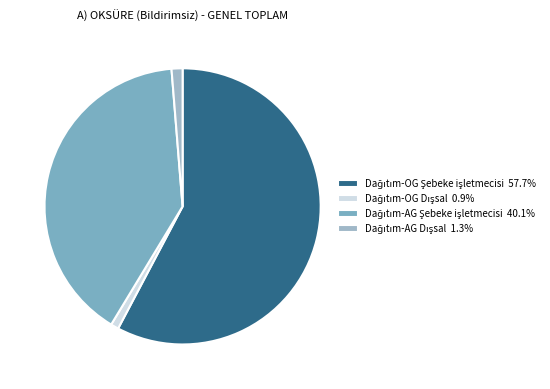

The Dağıtım-AG Dışsal slice represents 1% of the pie. True or false?

True